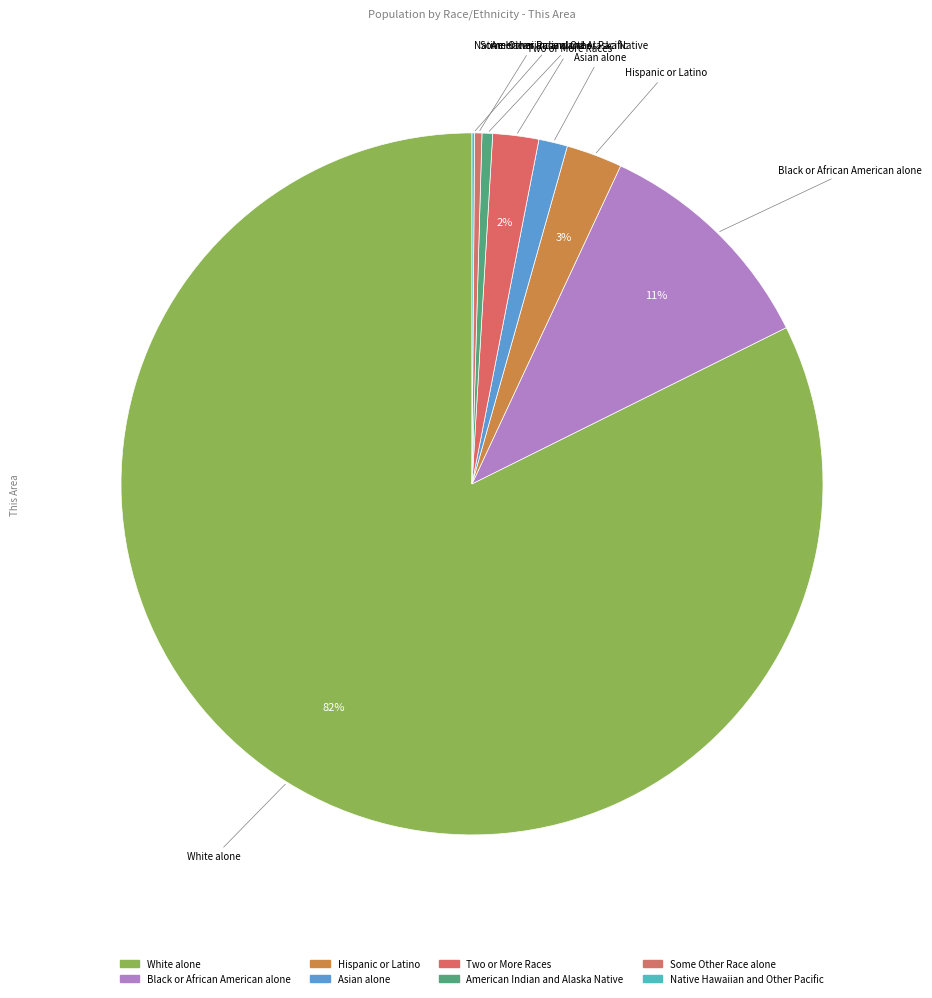

Count the number of slices in the pie.

8